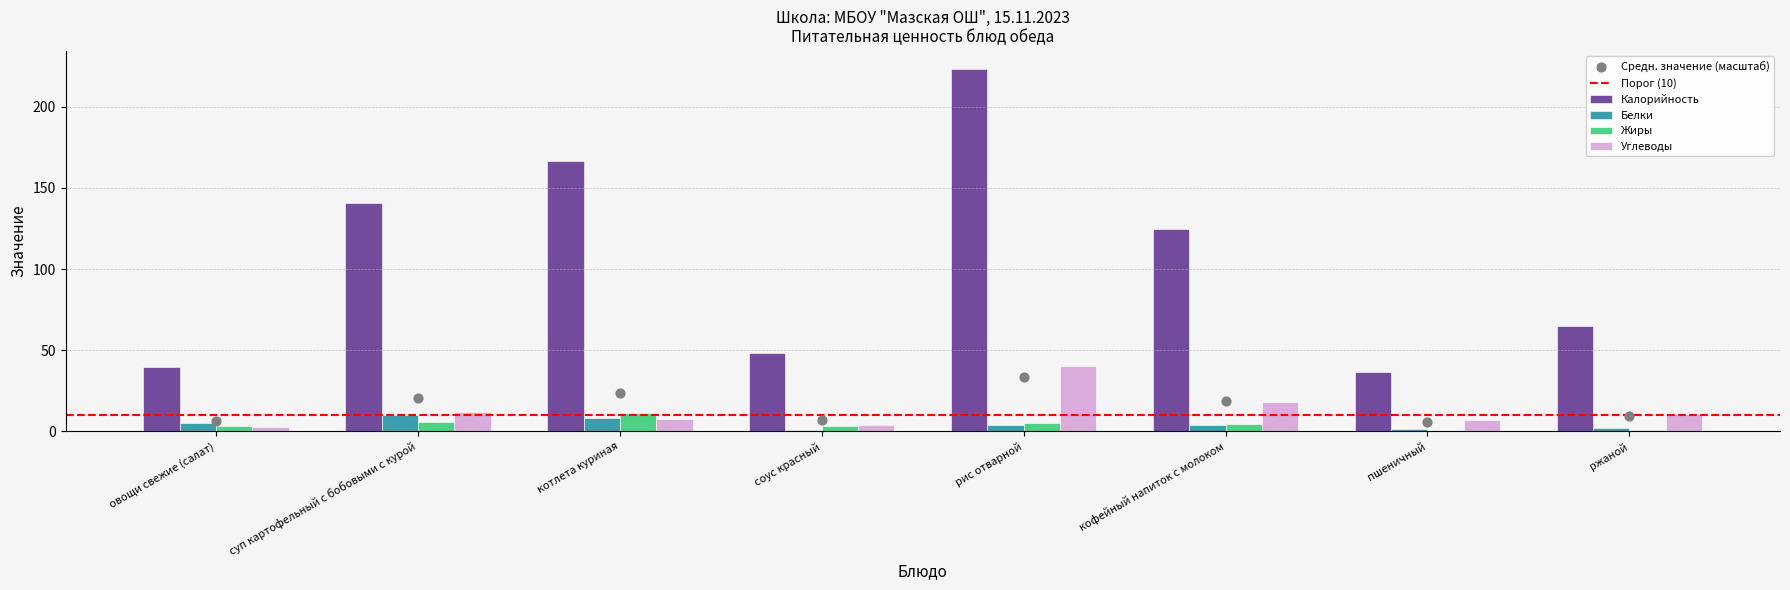

Which series has the largest total across all categories?

Калорийность